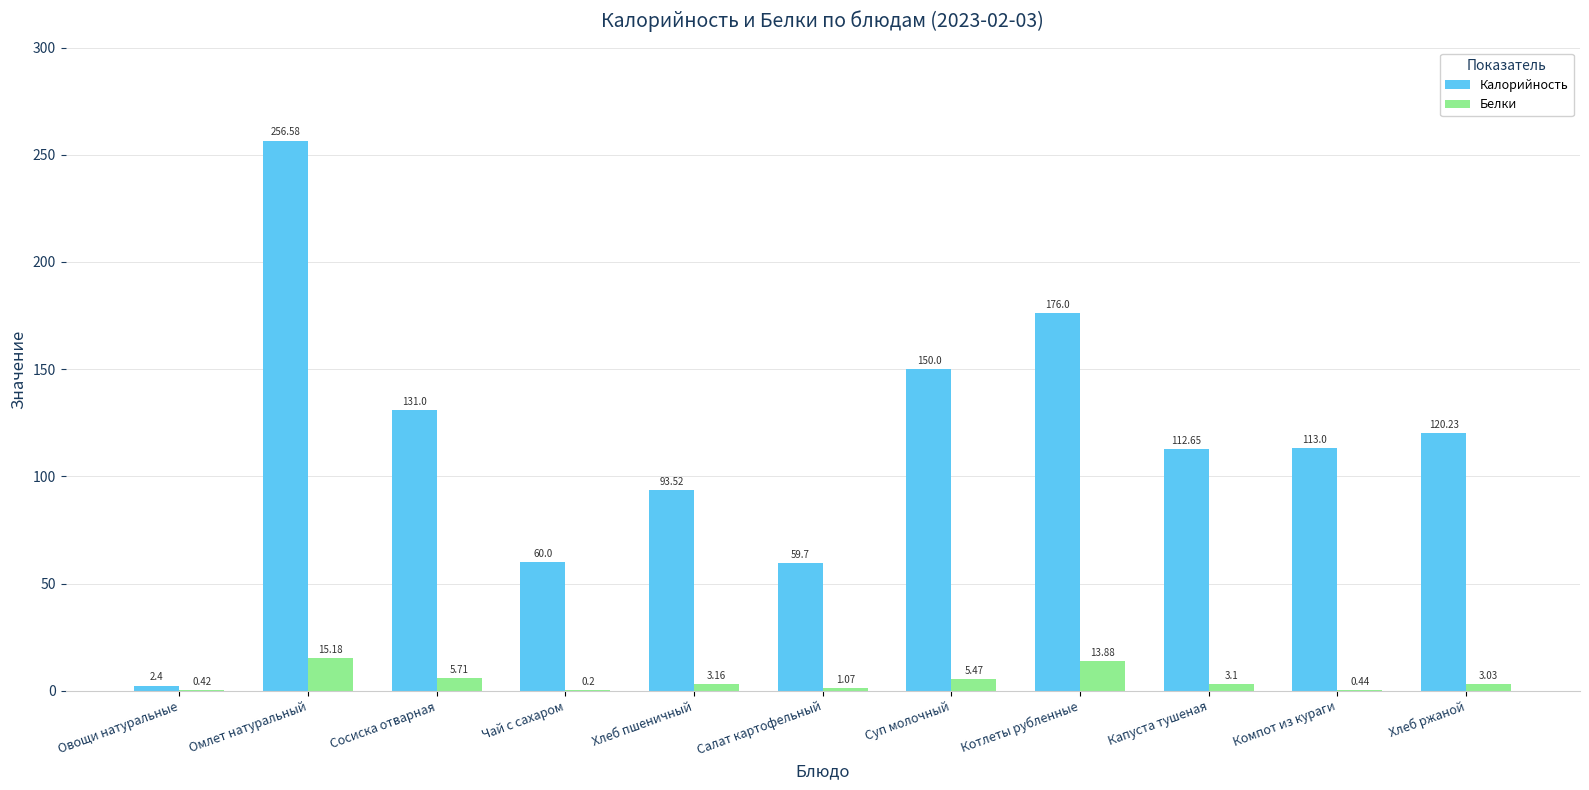

At which category is the sum across all series the highest?

Омлет натуральный